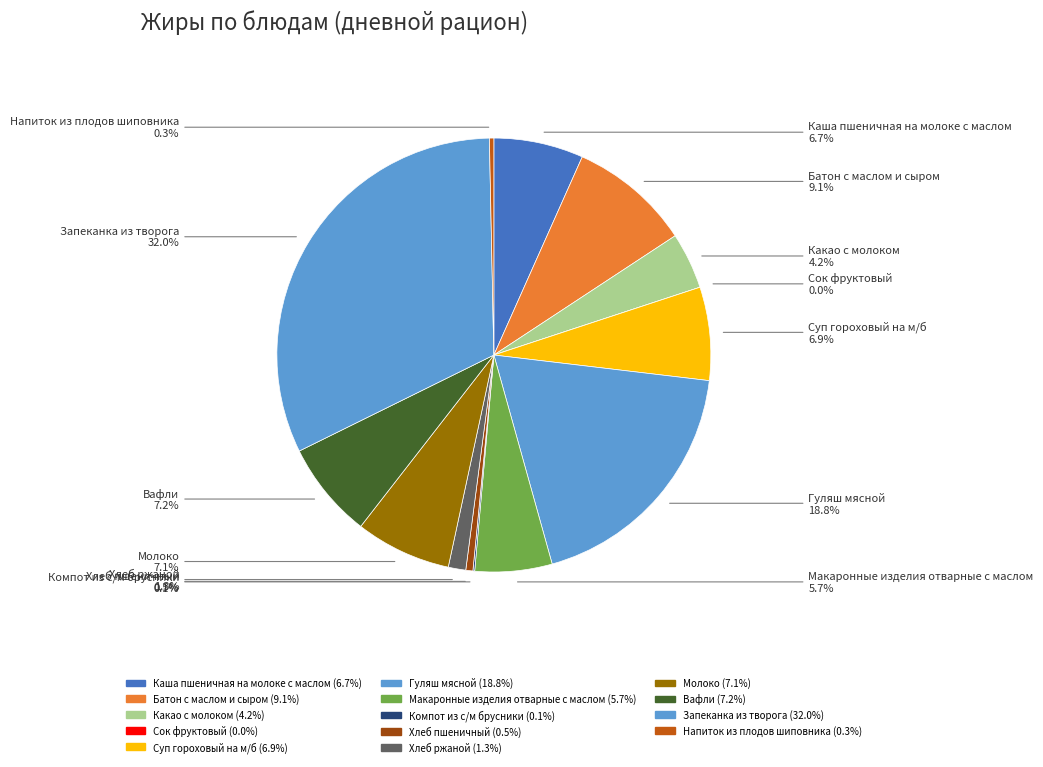

Which slice is the smallest?

Сок фруктовый